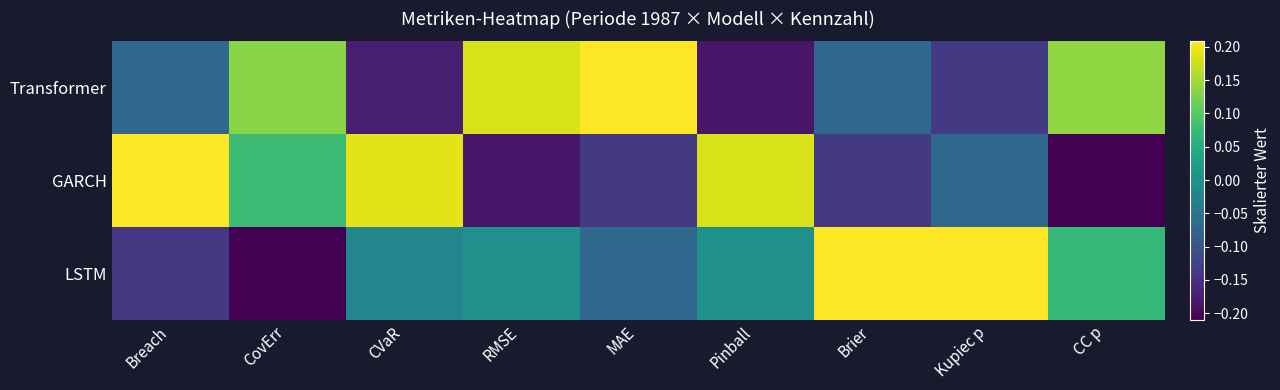

Reading left to right, extract all data points from this chart.

Transformer: Breach=-0.1	CovErr=0.1	CVaR=-0.2	RMSE=0.2	MAE=0.2	Pinball=-0.2	Brier=-0.1	Kupiec p=-0.1	CC p=0.1
GARCH: Breach=0.2	CovErr=0.1	CVaR=0.2	RMSE=-0.2	MAE=-0.1	Pinball=0.2	Brier=-0.1	Kupiec p=-0.1	CC p=-0.2
LSTM: Breach=-0.1	CovErr=-0.2	CVaR=-0.0	RMSE=0.0	MAE=-0.1	Pinball=0.0	Brier=0.2	Kupiec p=0.2	CC p=0.1